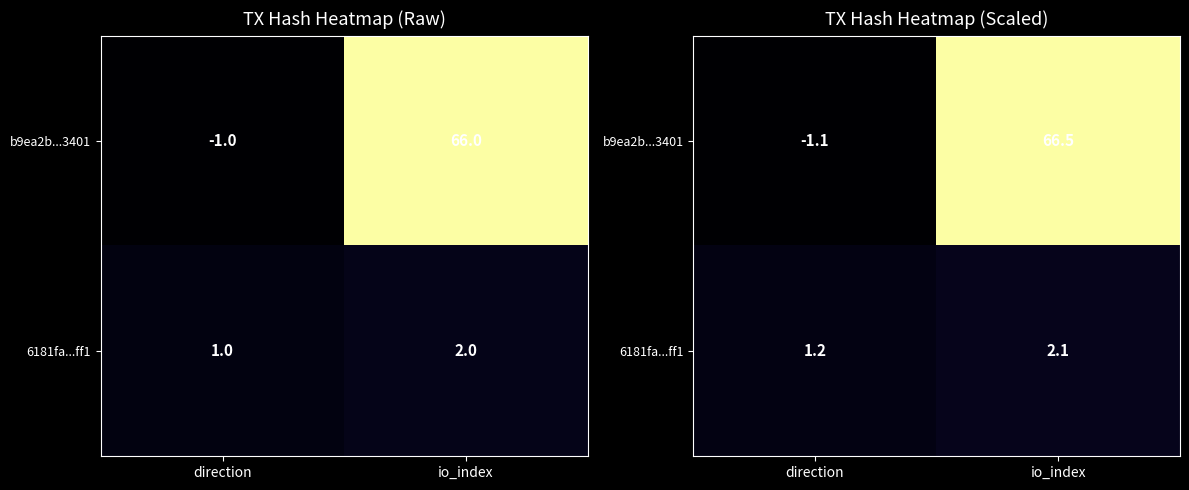

List the series in order of their overall mean, lowest first.

6181fa...ff1, b9ea2b...3401